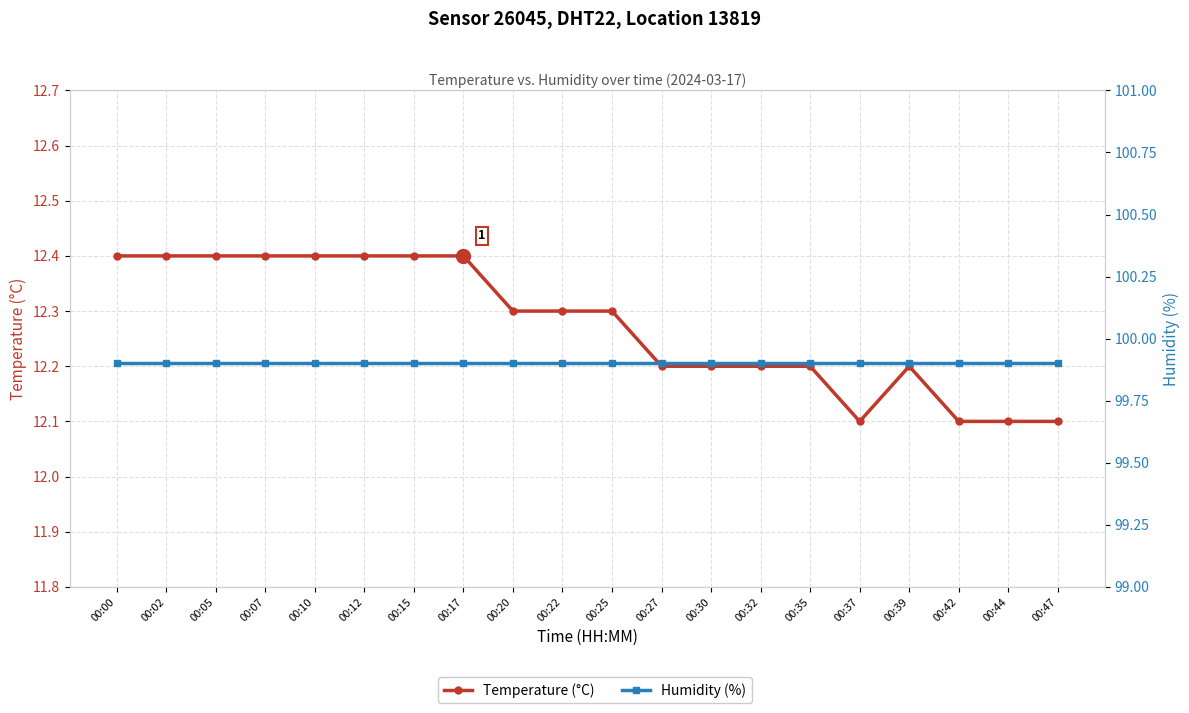

The value of Humidity (%) at 00:47 is 26.7. True or false?

False